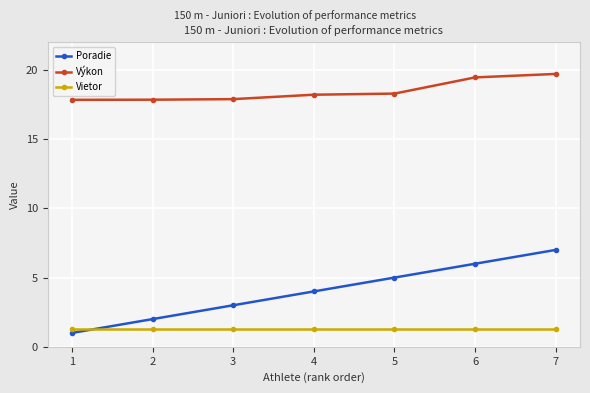

What is the total value across all series at 7?

28.0